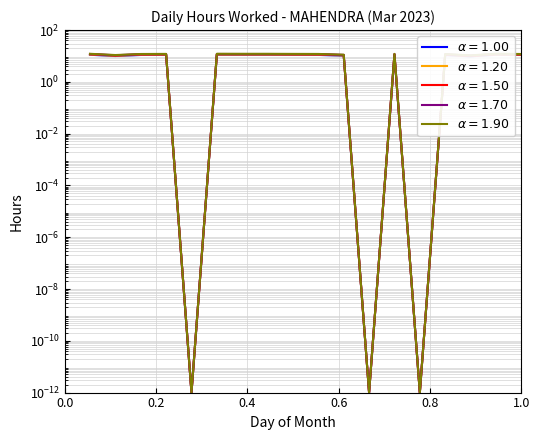

True or false: the data shows 0.0 at Day 5.

True